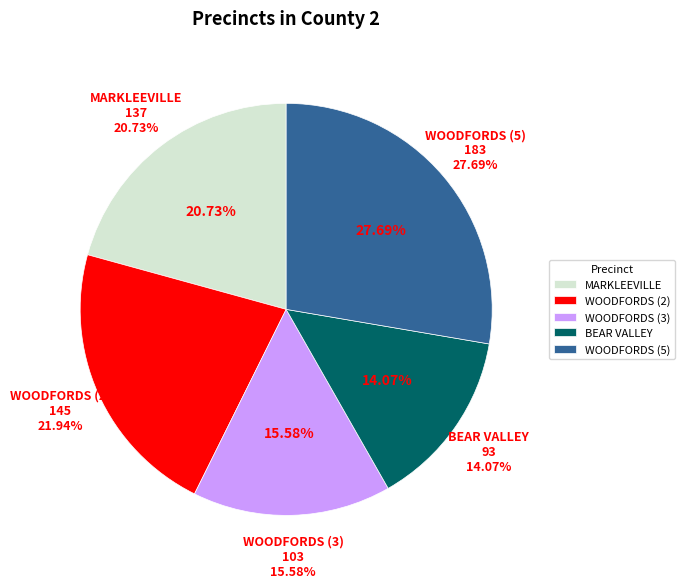

The 5 slice represents 28% of the pie. True or false?

True